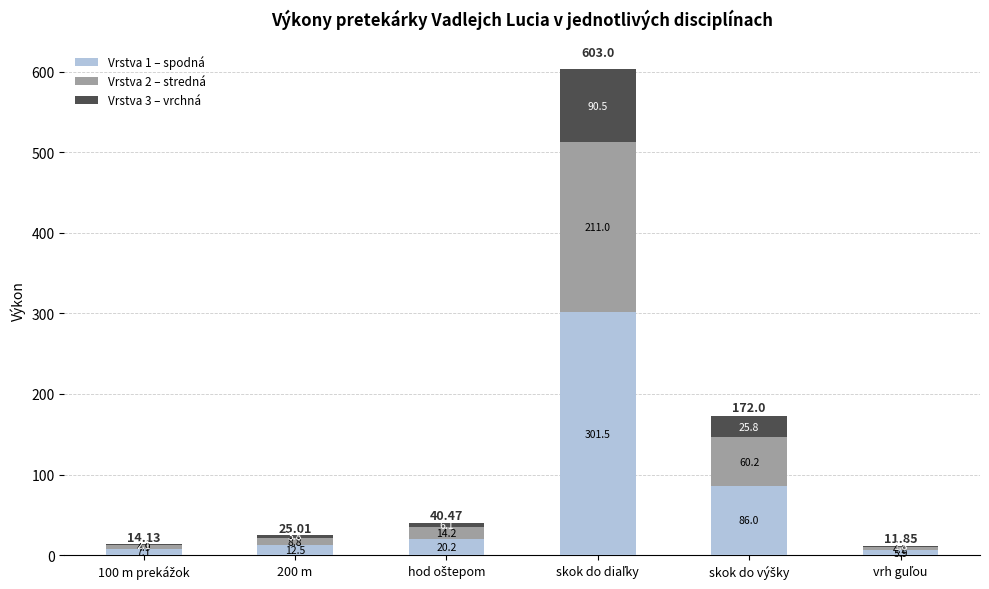

Which series changed the most between skok do diaľky and vrh guľou?

Vrstva 1 – spodná